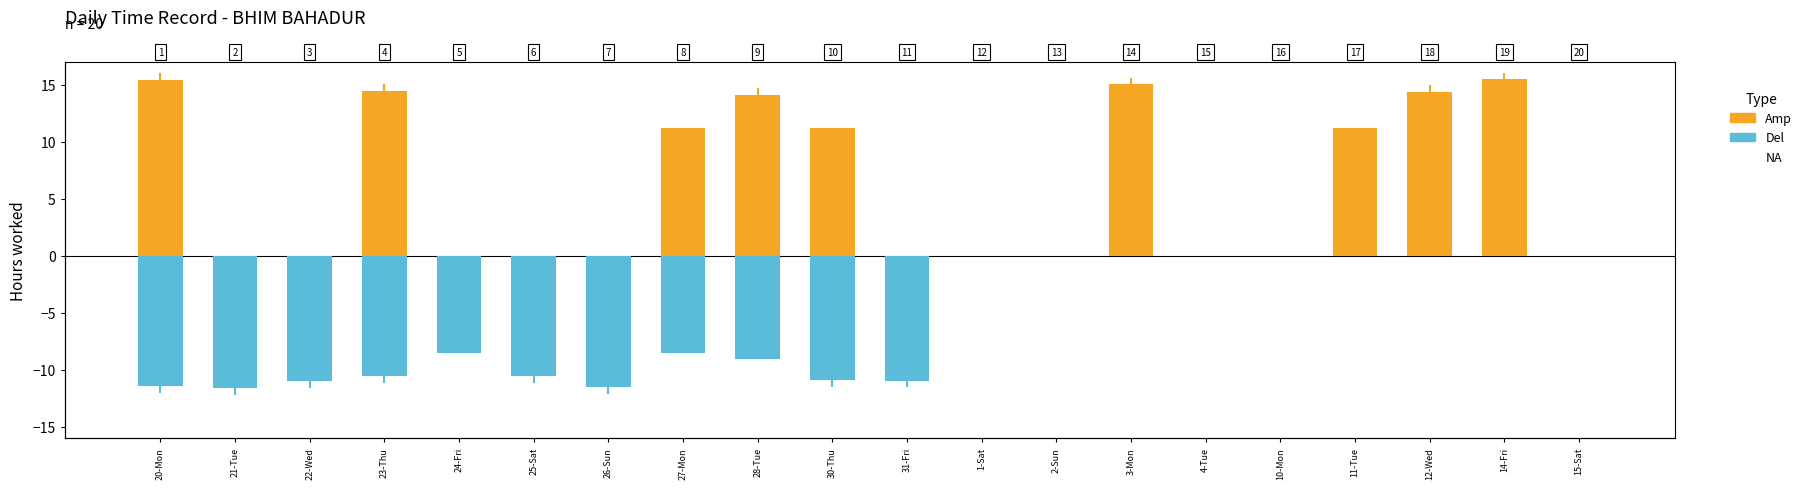

How many distinct data groups are displayed?

2